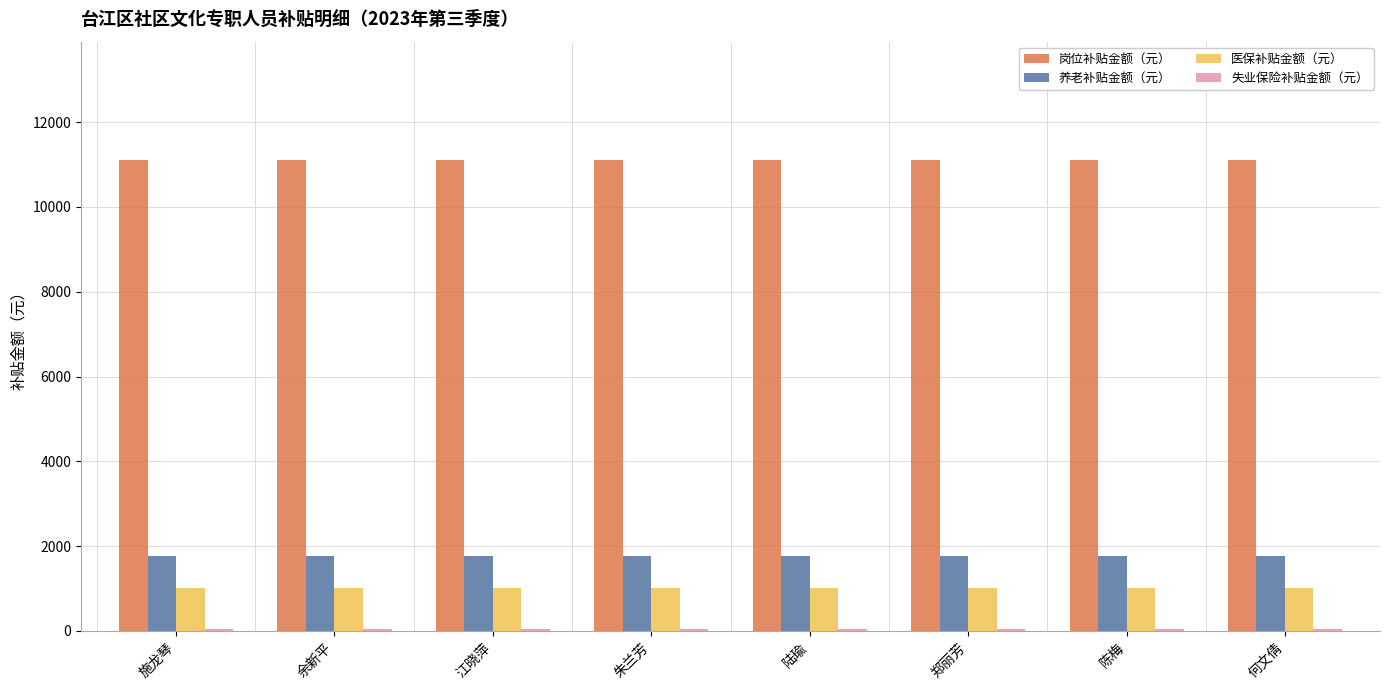

What is the average value of the 医保补贴金额（元） series?

1010.9